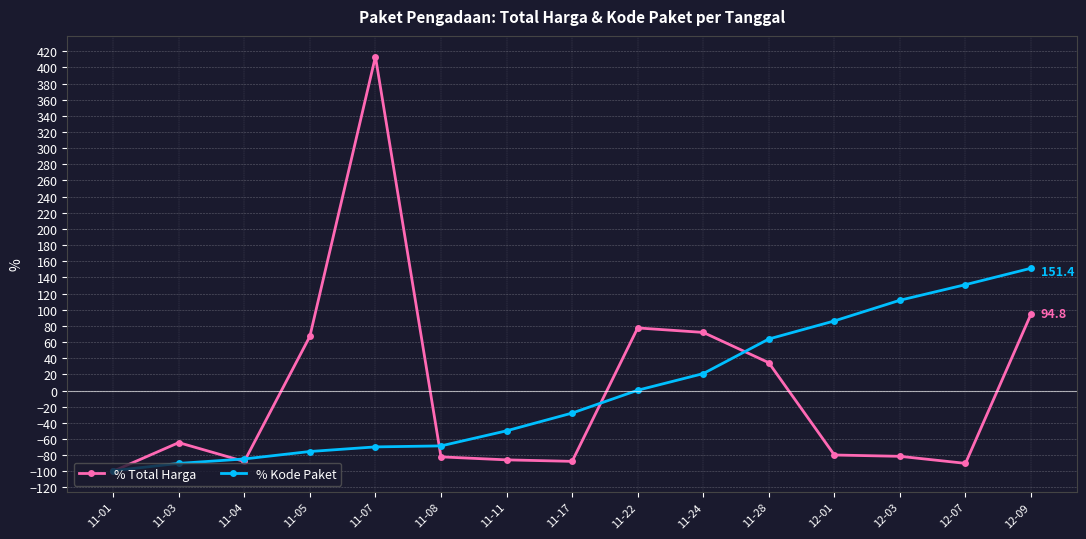

True or false: % Kode Paket and % Total Harga cross at least once.

True